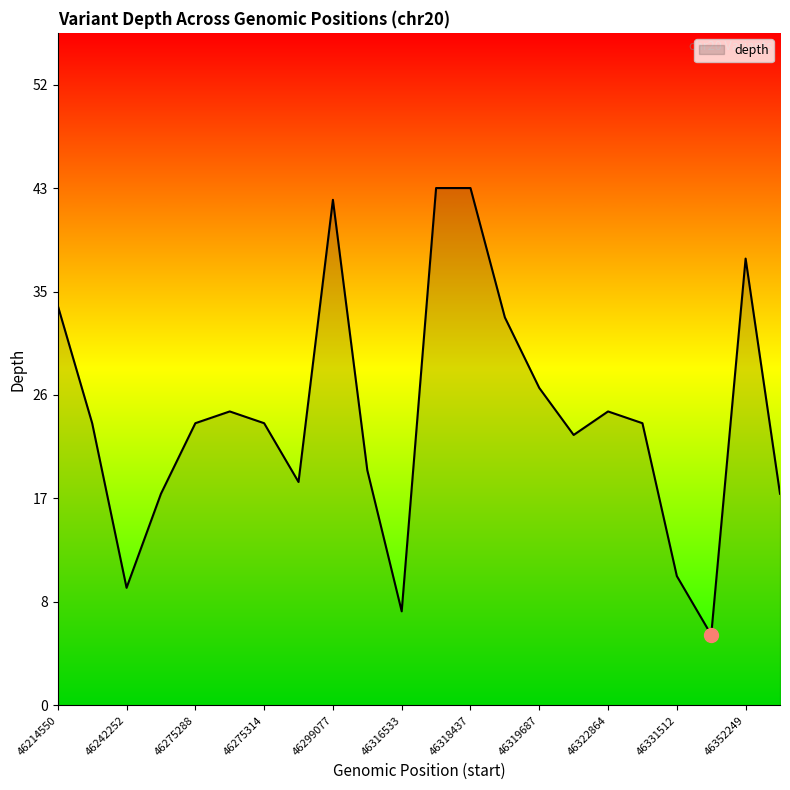

Is this an area chart (filled region under the line)?

Yes